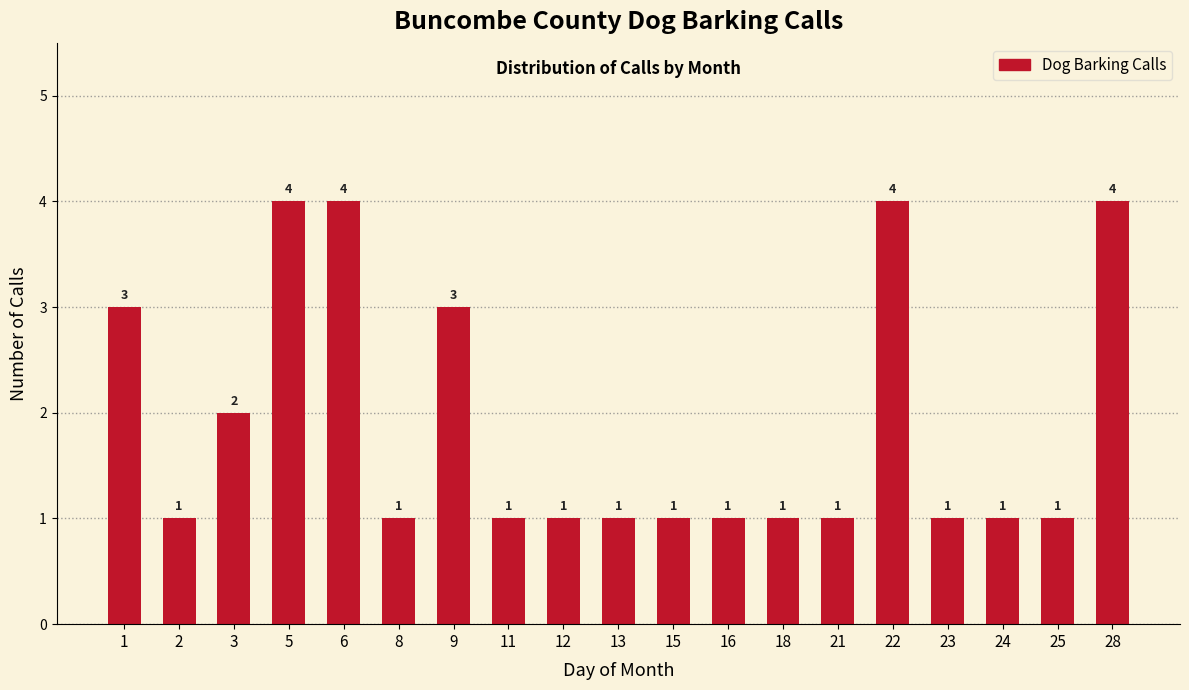

Reading right to left, what are all the values shown in this chart?

28=4	25=1	24=1	23=1	22=4	21=1	18=1	16=1	15=1	13=1	12=1	11=1	9=3	8=1	6=4	5=4	3=2	2=1	1=3